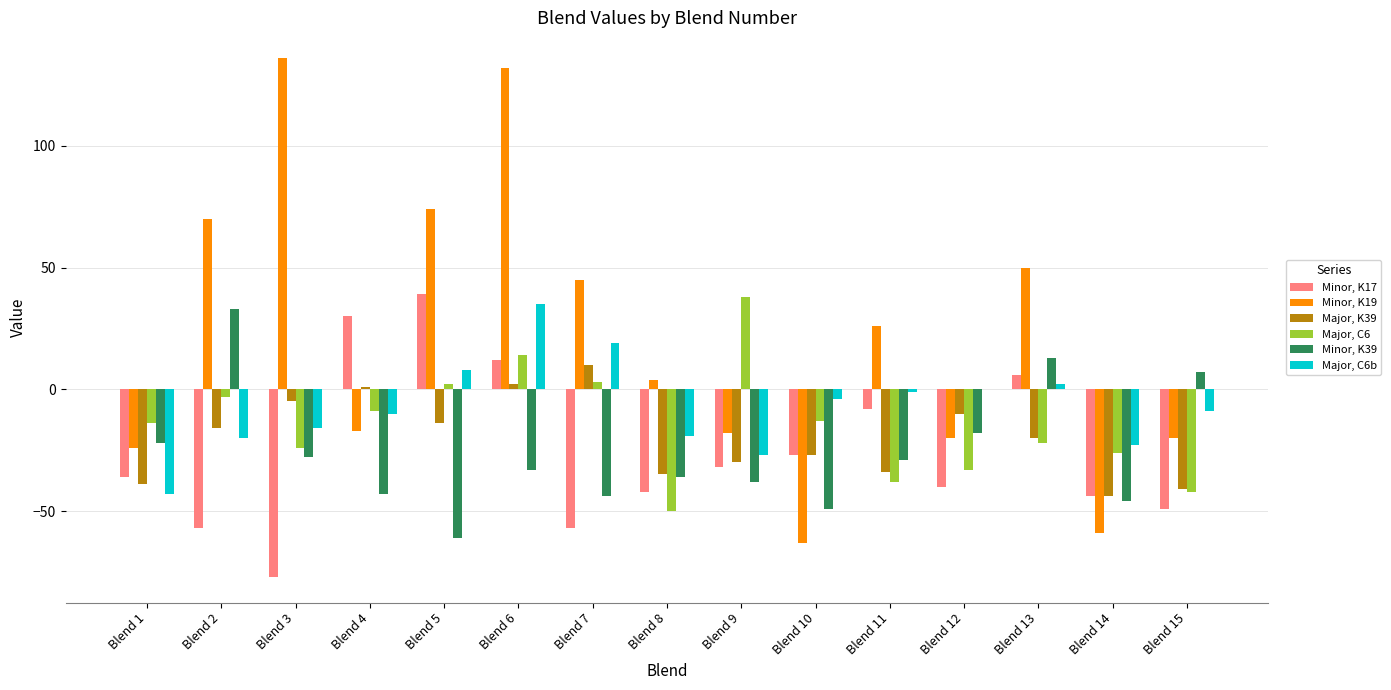

Reading left to right, extract all data points from this chart.

Minor, K17: Blend 1=-36	Blend 2=-57	Blend 3=-77	Blend 4=30	Blend 5=39	Blend 6=12	Blend 7=-57	Blend 8=-42	Blend 9=-32	Blend 10=-27	Blend 11=-8	Blend 12=-40	Blend 13=6	Blend 14=-44	Blend 15=-49
Minor, K19: Blend 1=-24	Blend 2=70	Blend 3=136	Blend 4=-17	Blend 5=74	Blend 6=132	Blend 7=45	Blend 8=4	Blend 9=-18	Blend 10=-63	Blend 11=26	Blend 12=-20	Blend 13=50	Blend 14=-59	Blend 15=-20
Major, K39: Blend 1=-39	Blend 2=-16	Blend 3=-5	Blend 4=1	Blend 5=-14	Blend 6=2	Blend 7=10	Blend 8=-35	Blend 9=-30	Blend 10=-27	Blend 11=-34	Blend 12=-10	Blend 13=-20	Blend 14=-44	Blend 15=-41
Major, C6: Blend 1=-14	Blend 2=-3	Blend 3=-24	Blend 4=-9	Blend 5=2	Blend 6=14	Blend 7=3	Blend 8=-50	Blend 9=38	Blend 10=-13	Blend 11=-38	Blend 12=-33	Blend 13=-22	Blend 14=-26	Blend 15=-42
Minor, K39: Blend 1=-22	Blend 2=33	Blend 3=-28	Blend 4=-43	Blend 5=-61	Blend 6=-33	Blend 7=-44	Blend 8=-36	Blend 9=-38	Blend 10=-49	Blend 11=-29	Blend 12=-18	Blend 13=13	Blend 14=-46	Blend 15=7
Major, C6b: Blend 1=-43	Blend 2=-20	Blend 3=-16	Blend 4=-10	Blend 5=8	Blend 6=35	Blend 7=19	Blend 8=-19	Blend 9=-27	Blend 10=-4	Blend 11=-1	Blend 12=0	Blend 13=2	Blend 14=-23	Blend 15=-9